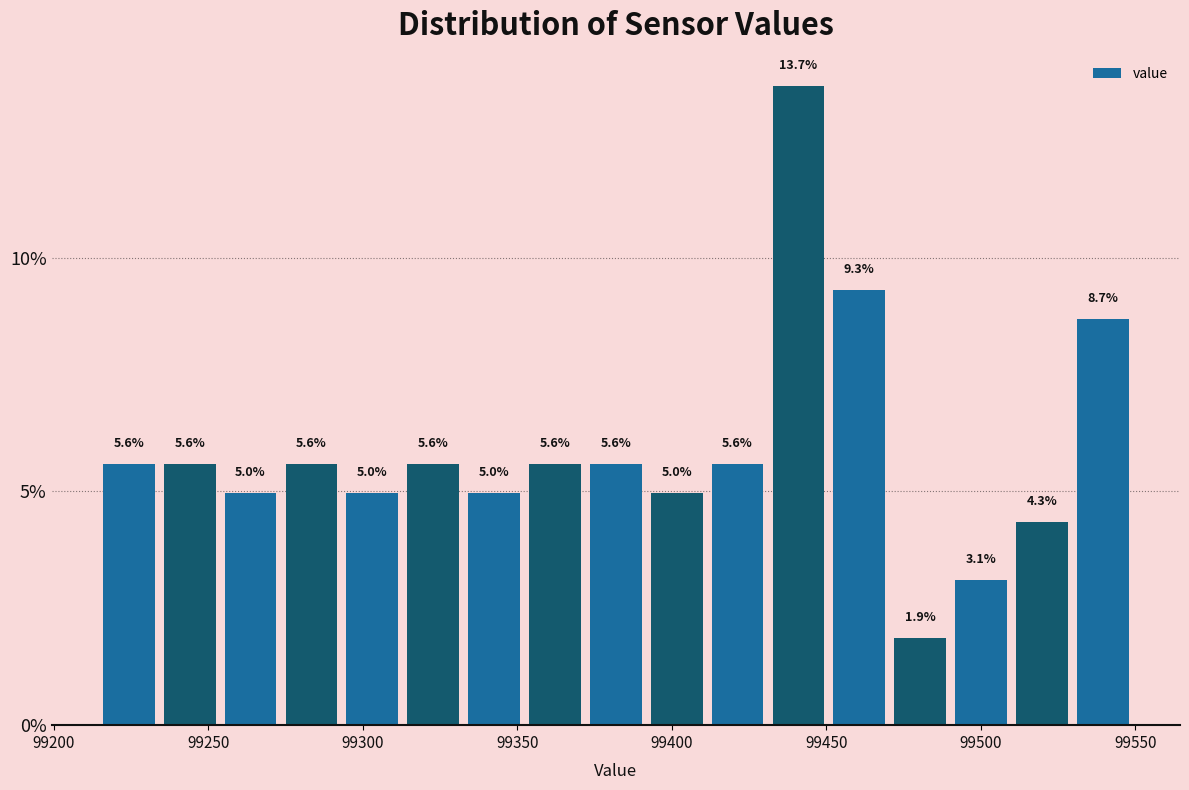

Around what value on the x-axis is the tallest bar? Give the approximate position of its centre, as read against the axis.

99440